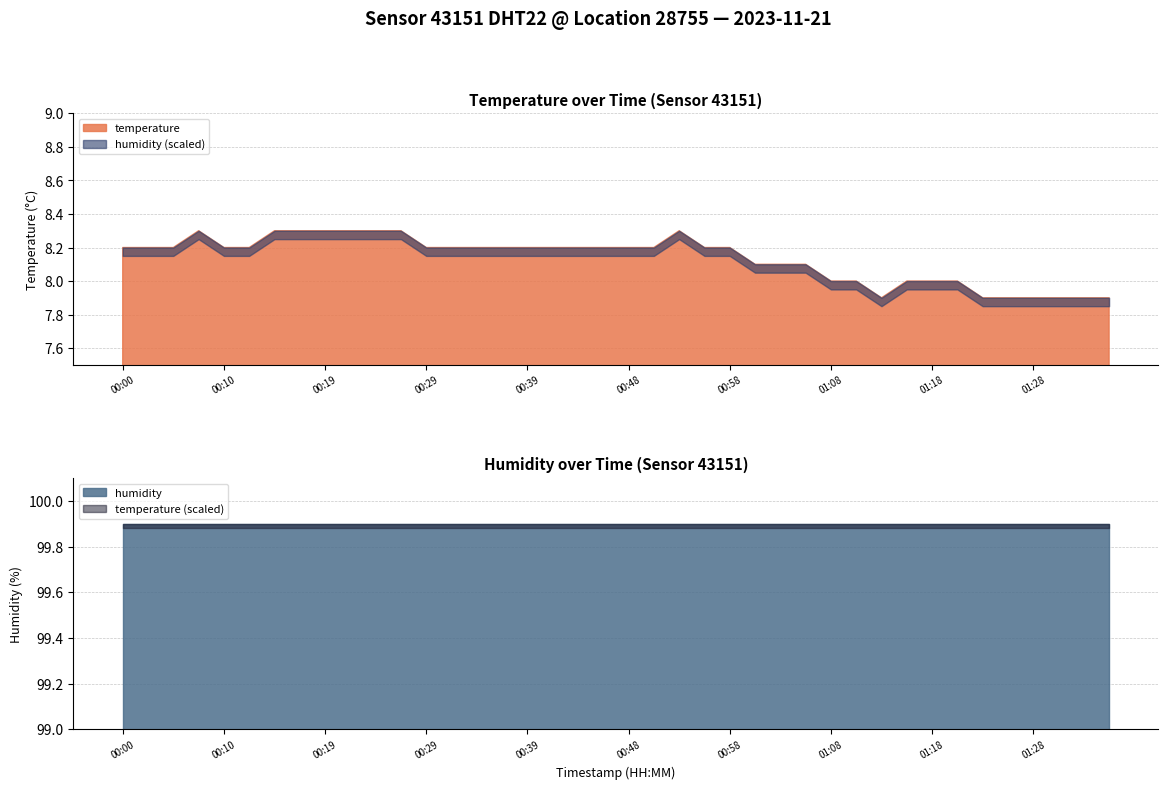

Count the number of categories in the chart.

40